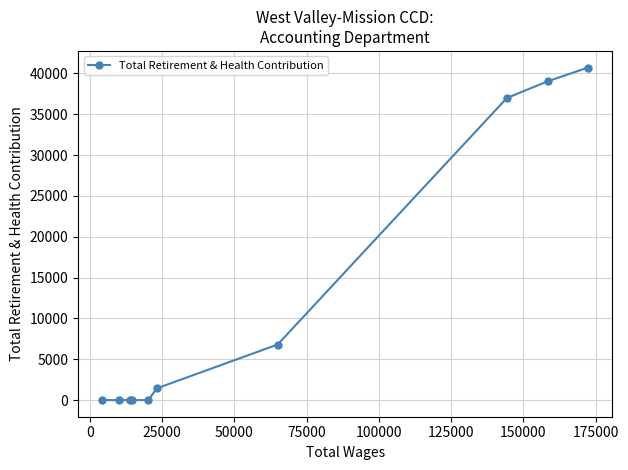

What is the value of the 1st point from the left?

0